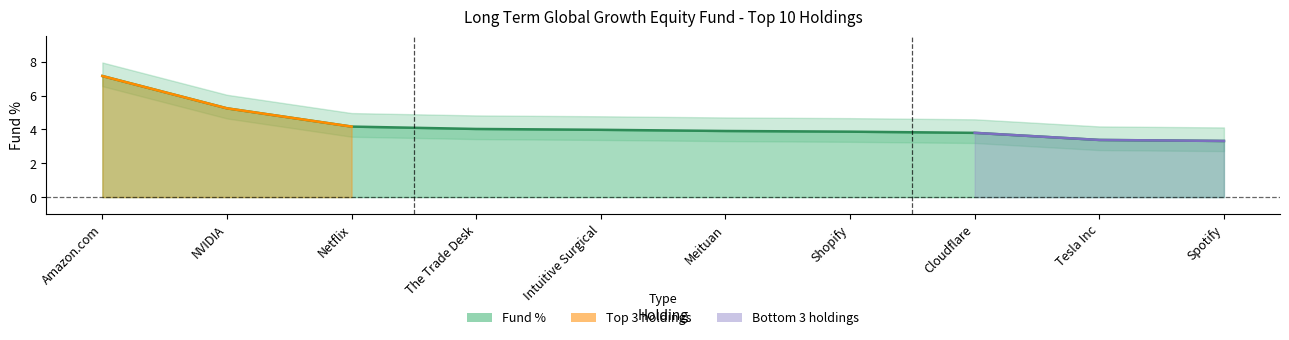

How many data points does each series have?

10